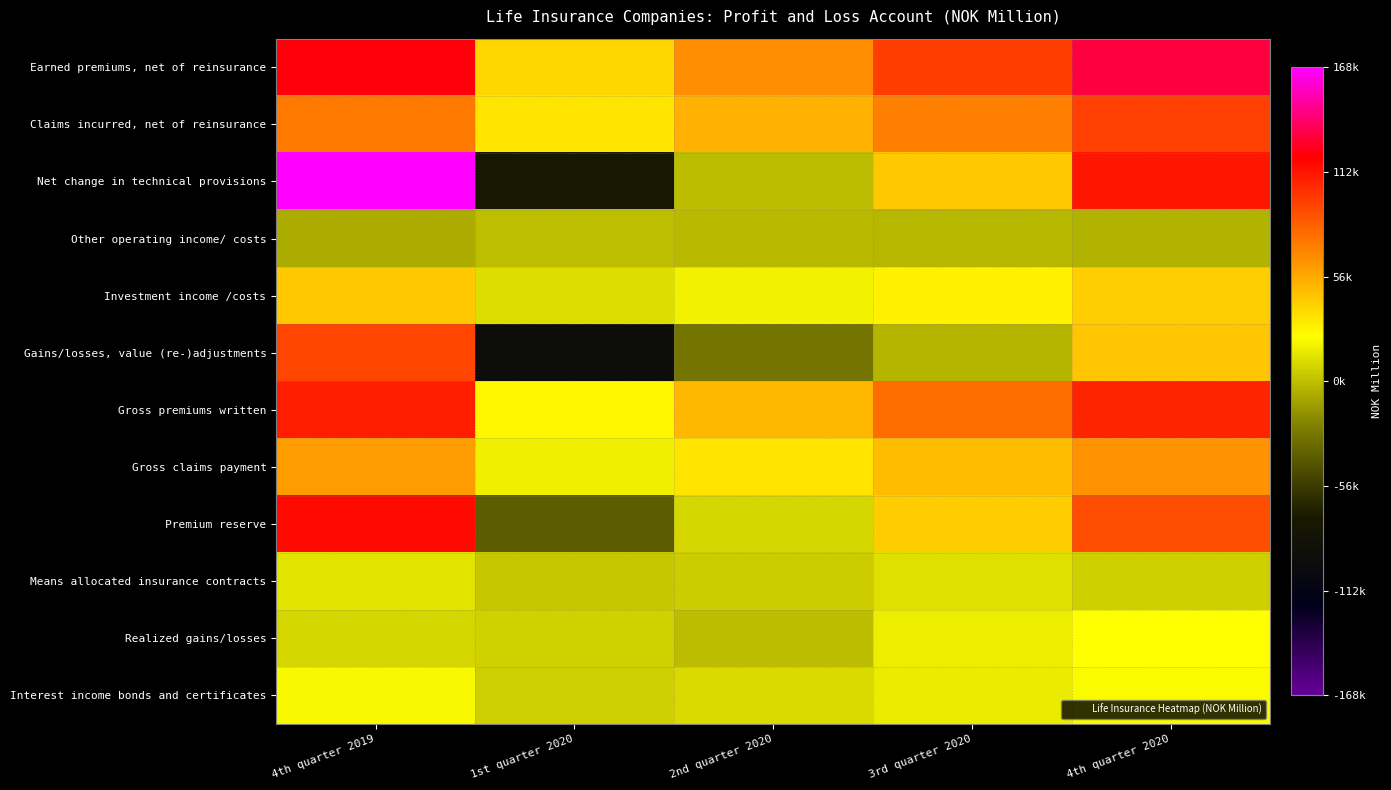

Which series has the largest range (max minus min)?

Net change in technical provisions